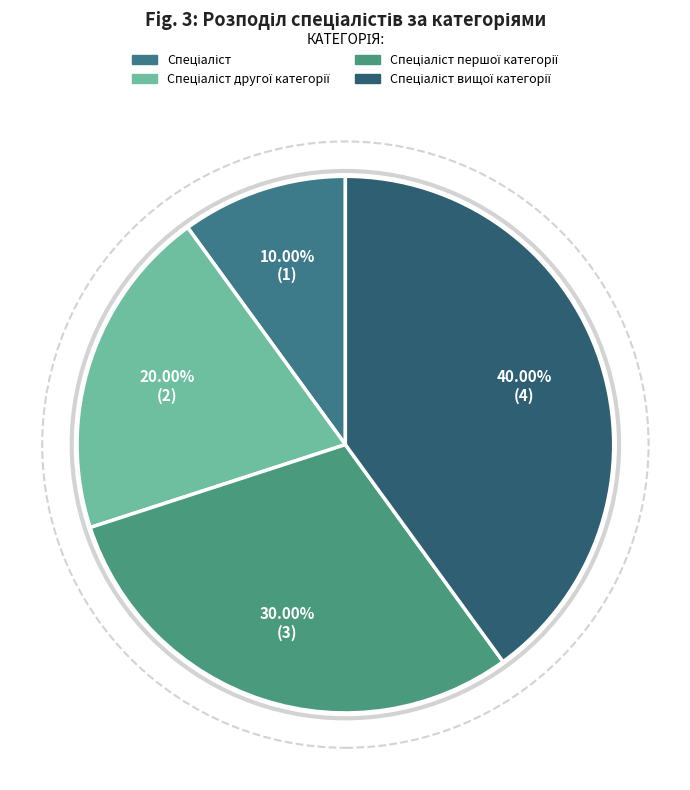

What percentage is the Спеціаліст другої категорії slice, to the nearest percent?

20%